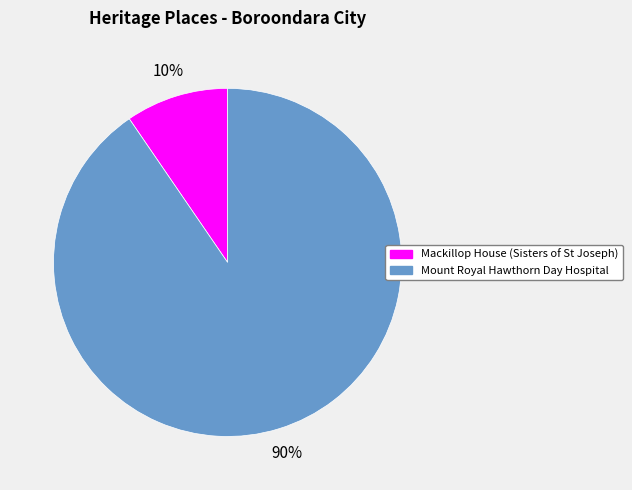

Do Mackillop House (Sisters of St Joseph) and Mount Royal Hawthorn Day Hospital together represent more than half of the pie?

Yes